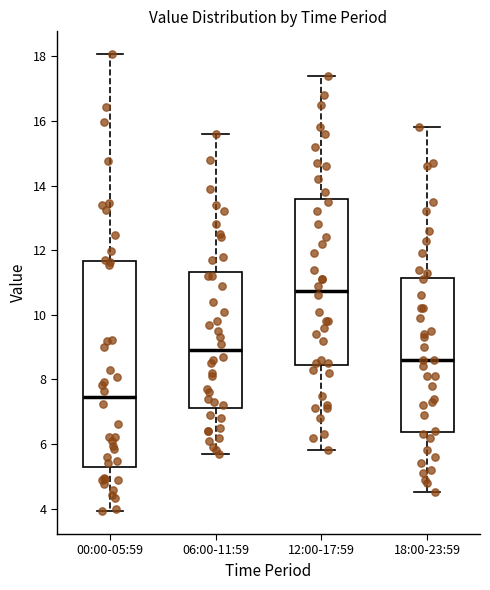

Reading left to right, transcribe this box plot: for each box, give where its median line is, the range the box spans, and where its two whiskers end, as read against the y-axis. The values are not printed on the chart, so give them approximately, as read against the axis.

00:00-05:59: median 7.4, box 5.4 to 11.6, whiskers 4.0 to 18.0
06:00-11:59: median 9.0, box 7.2 to 11.4, whiskers 5.8 to 15.6
12:00-17:59: median 10.8, box 8.4 to 13.6, whiskers 5.8 to 17.4
18:00-23:59: median 8.6, box 6.4 to 11.2, whiskers 4.6 to 15.8